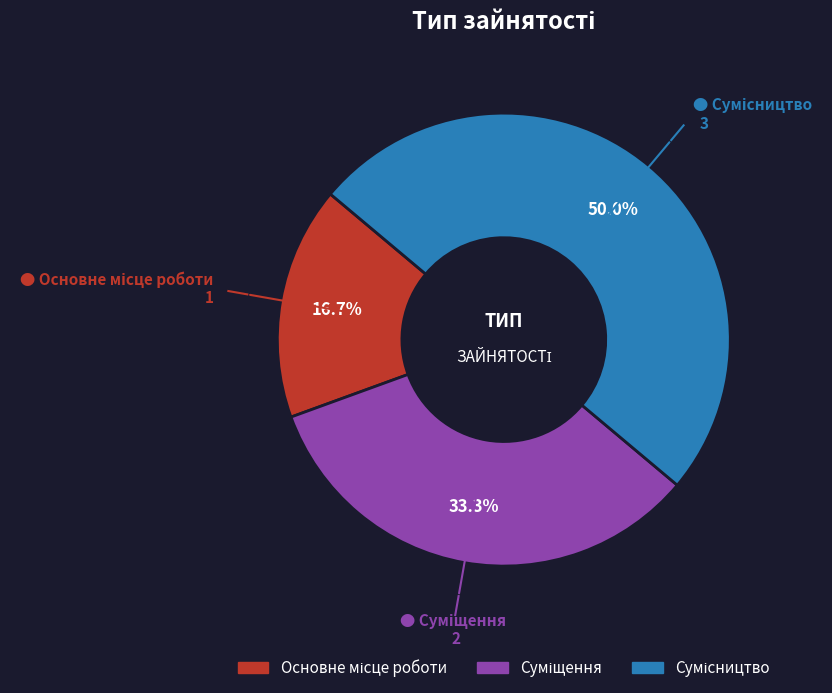

Rank the categories by value from highest to lowest.

Сумісництво, Суміщення, Основне місце роботи